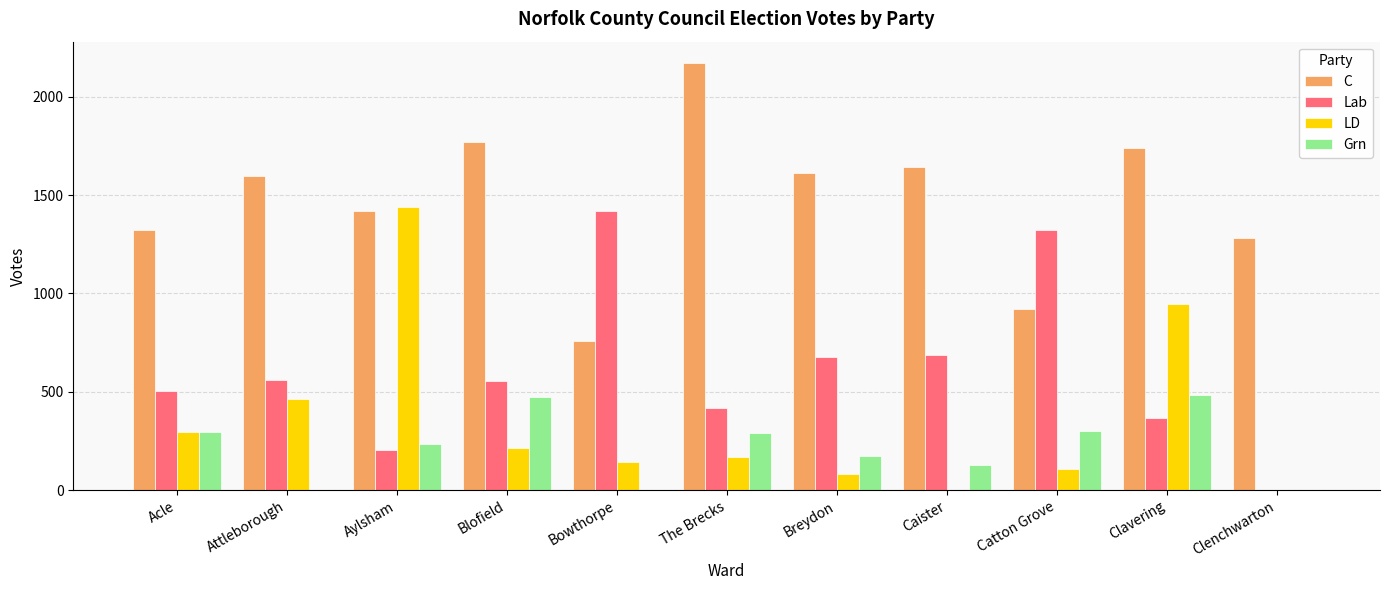

Is the value of Grn at Caister greater than the value of LD at Clavering?

No